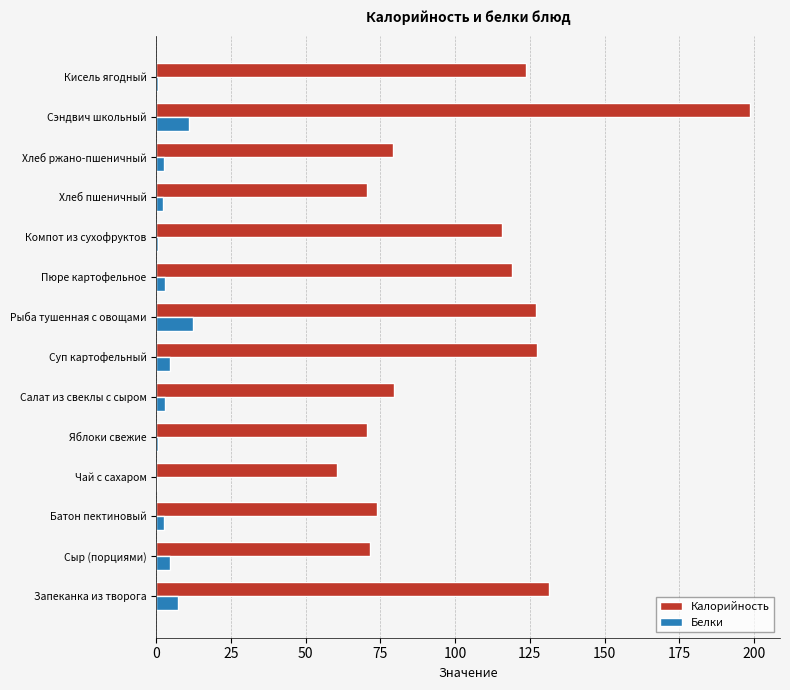

Count the number of categories in the chart.

14